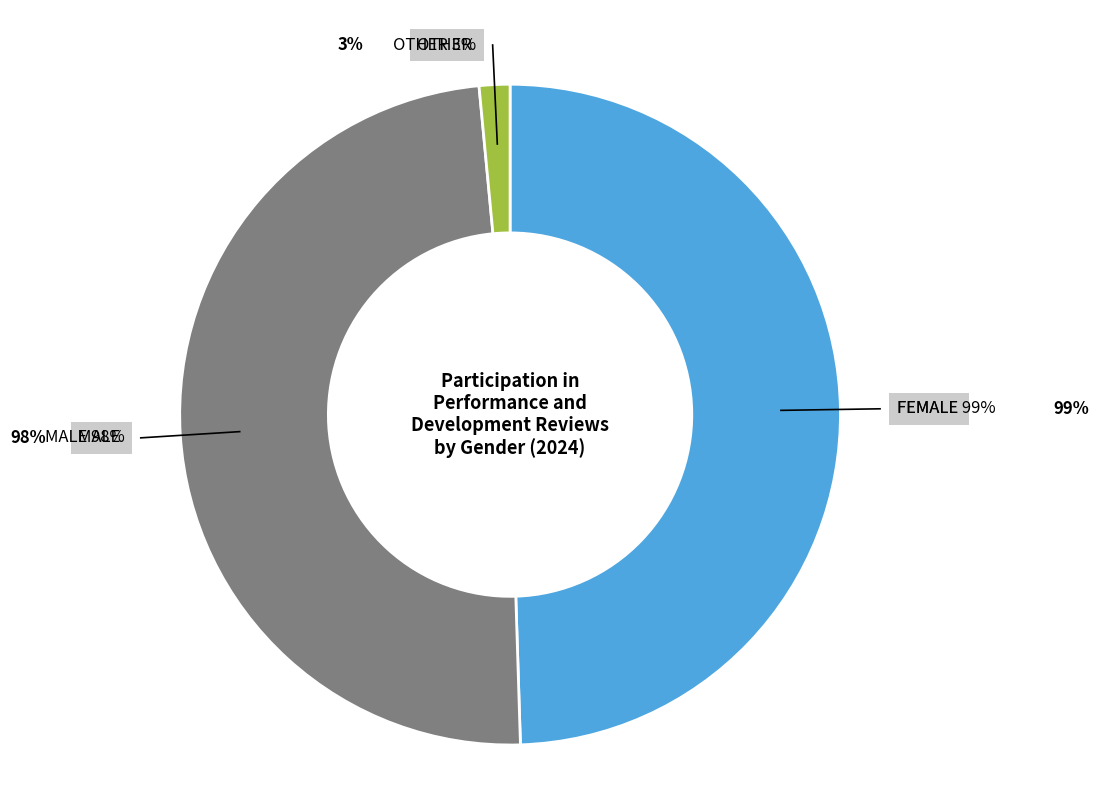

What portion of the pie excludes Female (in %)?

50.5%